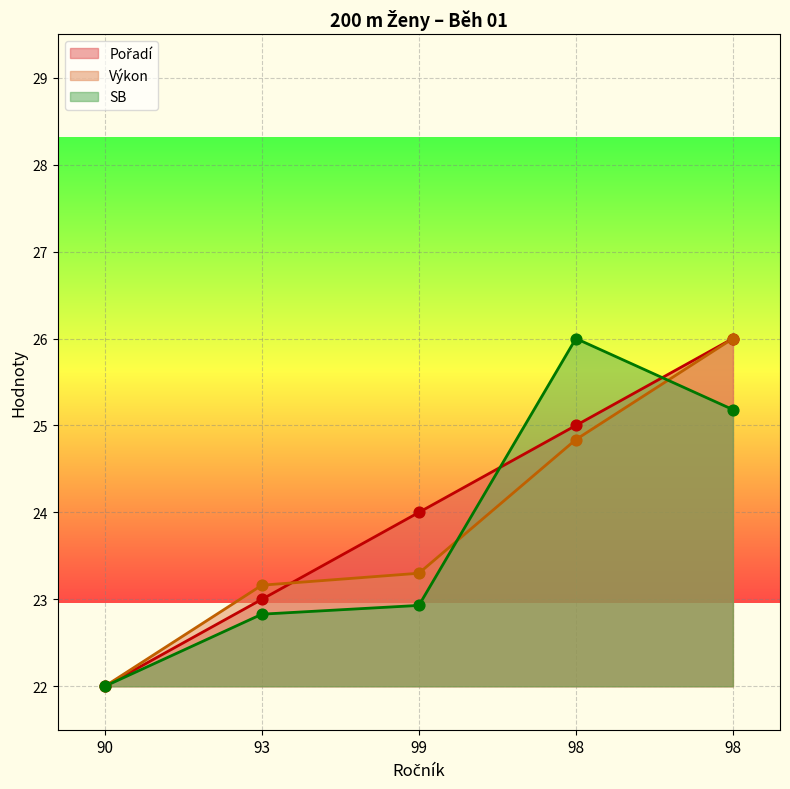

What are all the series names shown in the legend?

Pořadí, Výkon, SB